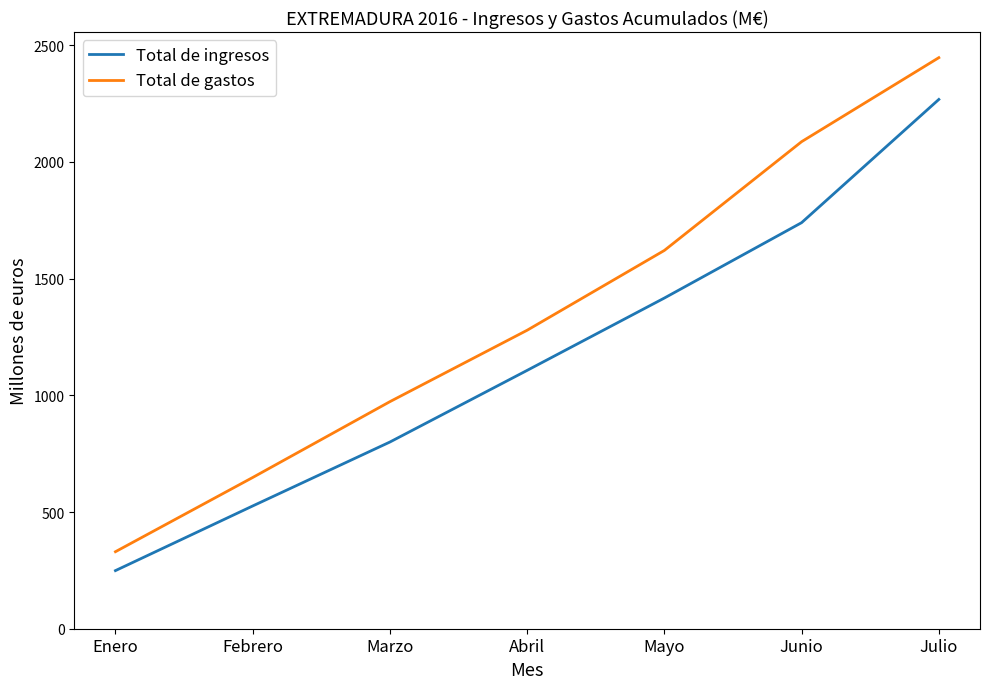

Is the value of Total de ingresos at Abril greater than the value of Total de gastos at Febrero?

Yes